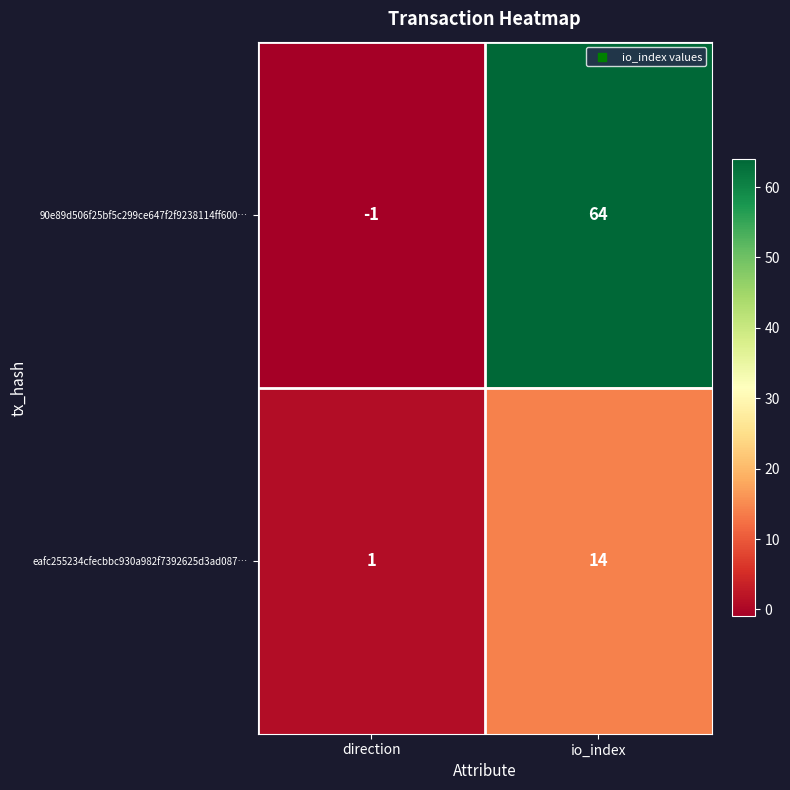

Rank the series by their maximum value, from lowest to highest.

eafc255234cfecbbc930a982f7392625d3ad087…, 90e89d506f25bf5c299ce647f2f9238114ff600…